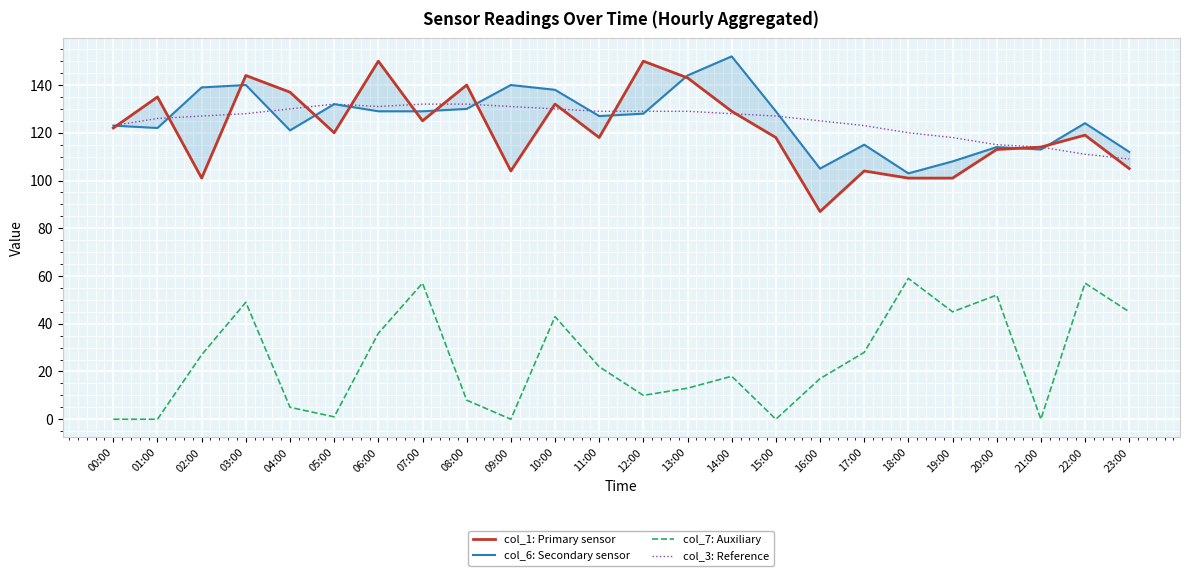

How many series are shown in this chart?

4